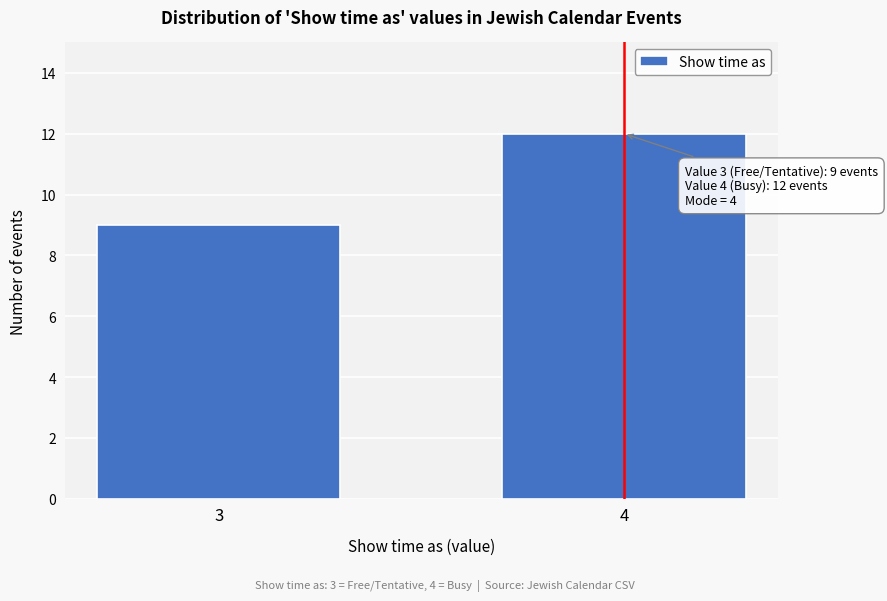

Reading right to left, what are all the values shown in this chart?

4=12	3=9